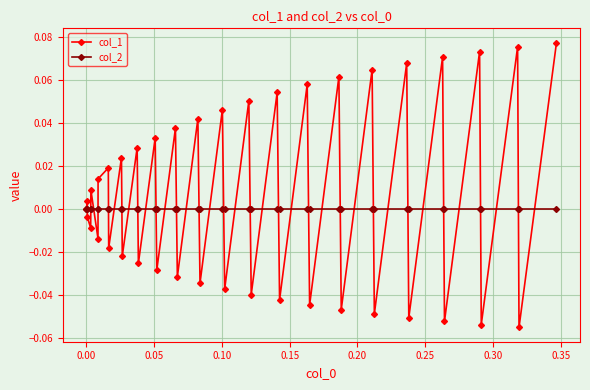

Which series has the largest total across all categories?

col_1